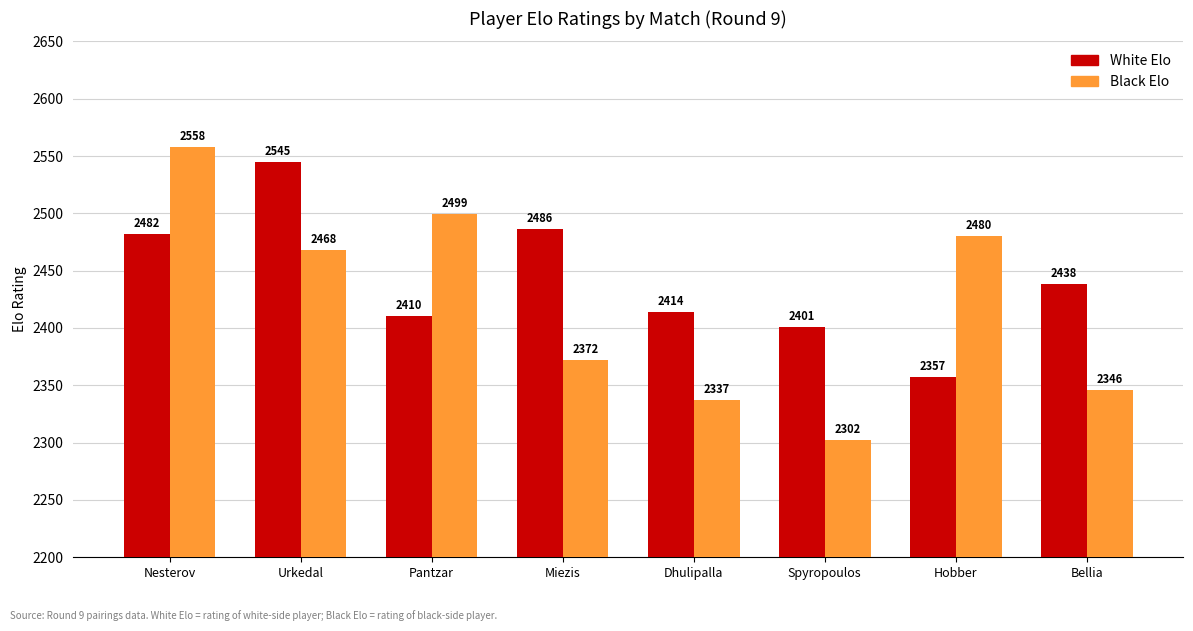

What is the label of the 2nd bar from the left?

Urkedal